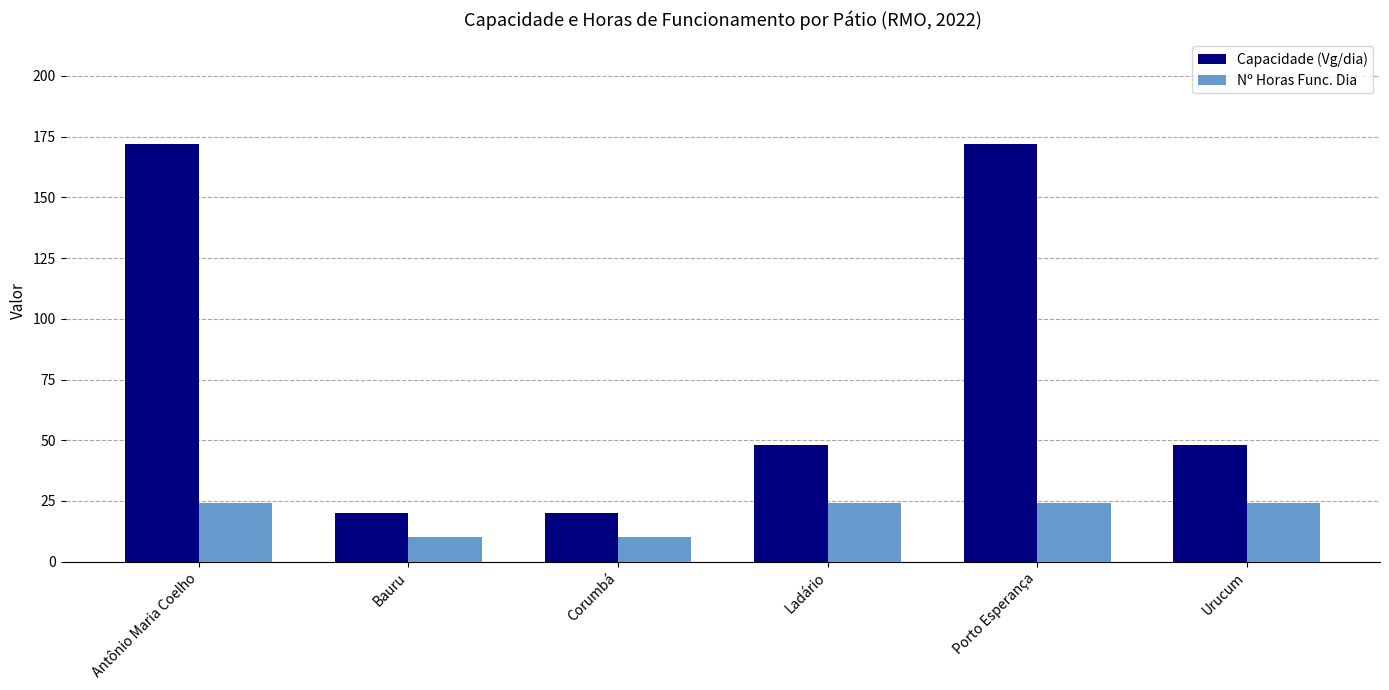

Reading left to right, extract all data points from this chart.

Capacidade (Vg/dia): 172	20	20	48	172	48
Nº Horas Func. Dia: 24	10	10	24	24	24